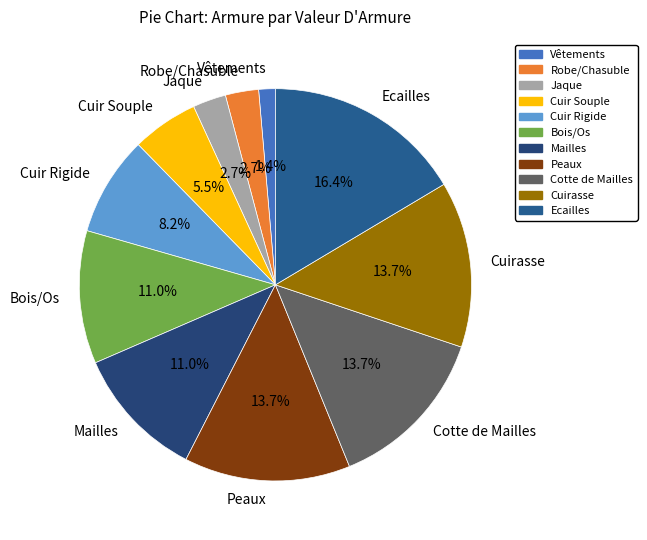

Does Peaux account for over 50% of the chart?

No